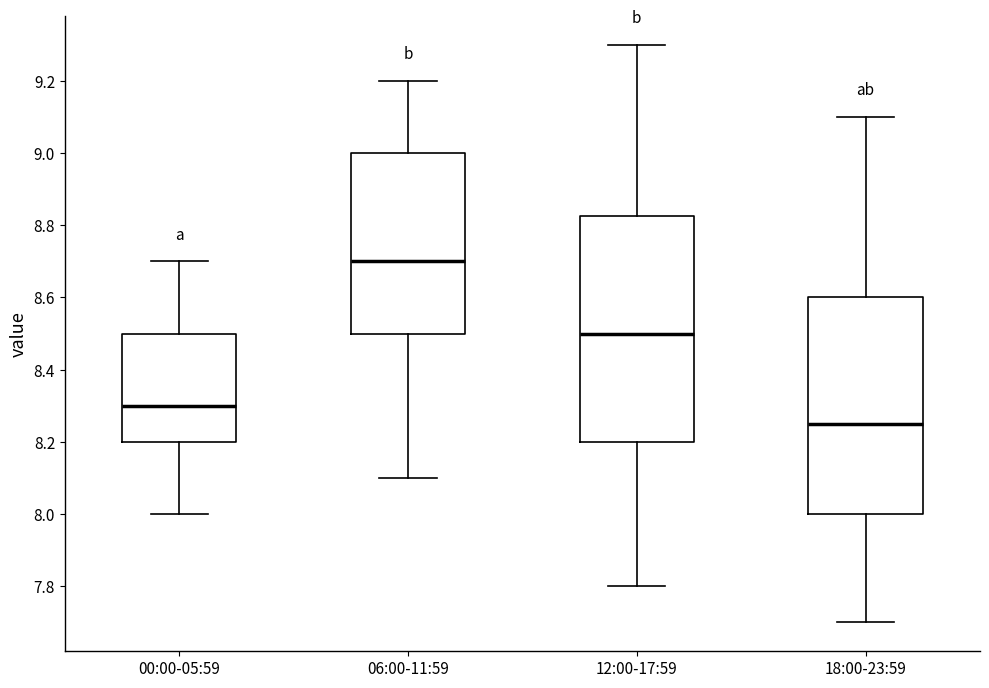

Where does the upper whisker of the box for 06:00-11:59 end on the y-axis? The values are not printed on the chart, so give them approximately, as read against the axis.

9.20